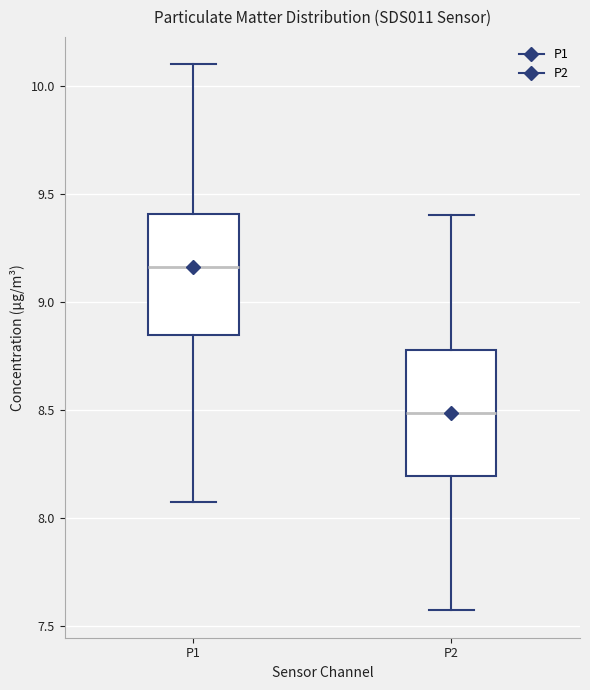

Where is the upper edge of the box for P1 on the y-axis? The values are not printed on the chart, so give them approximately, as read against the axis.

9.40